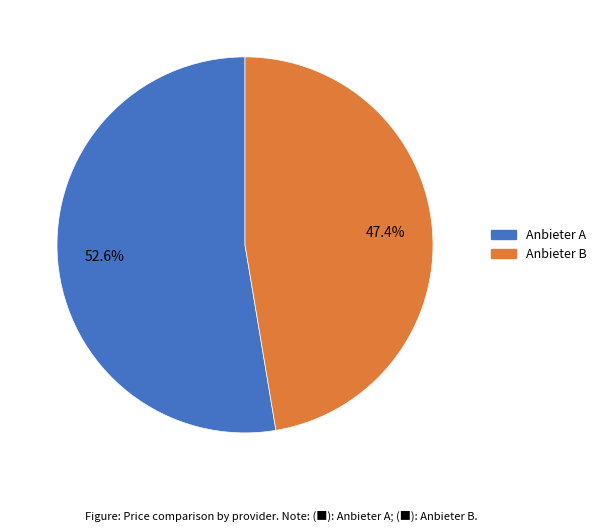

Rank the categories by value from lowest to highest.

Anbieter B, Anbieter A